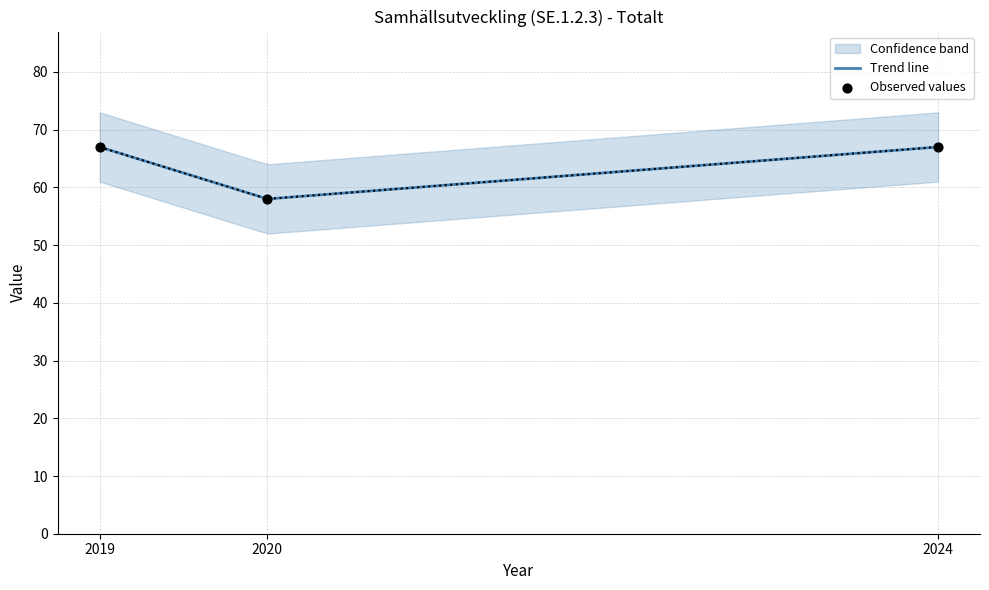

At which category is the sum across all series the highest?

2019